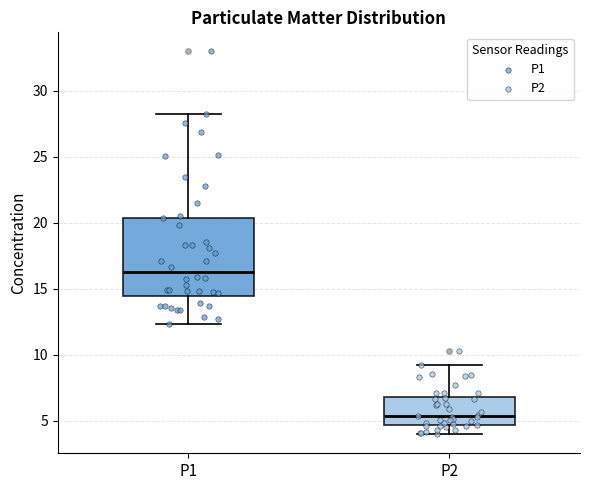

Where does the lower whisker of the box for P2 end on the y-axis? The values are not printed on the chart, so give them approximately, as read against the axis.

4.0